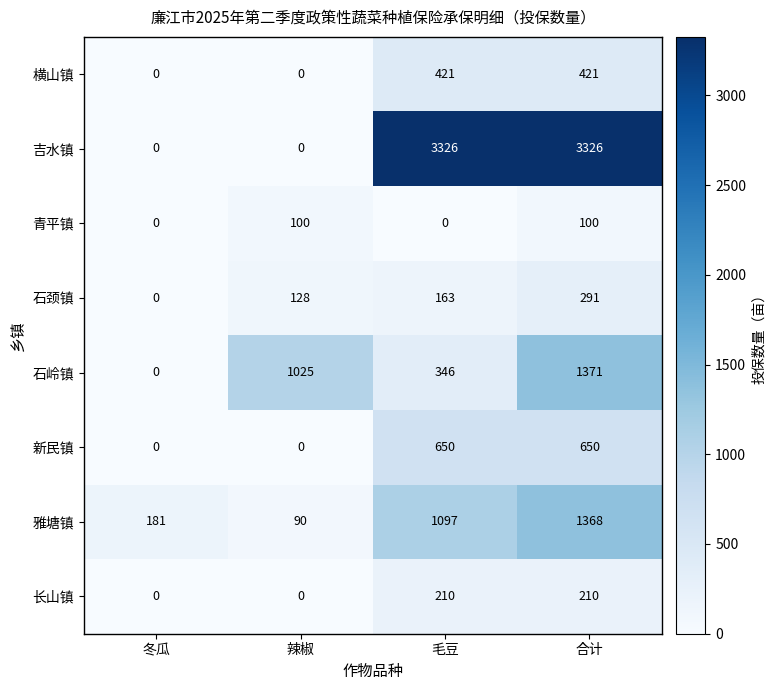

What is the average value of the 青平镇 series?

50